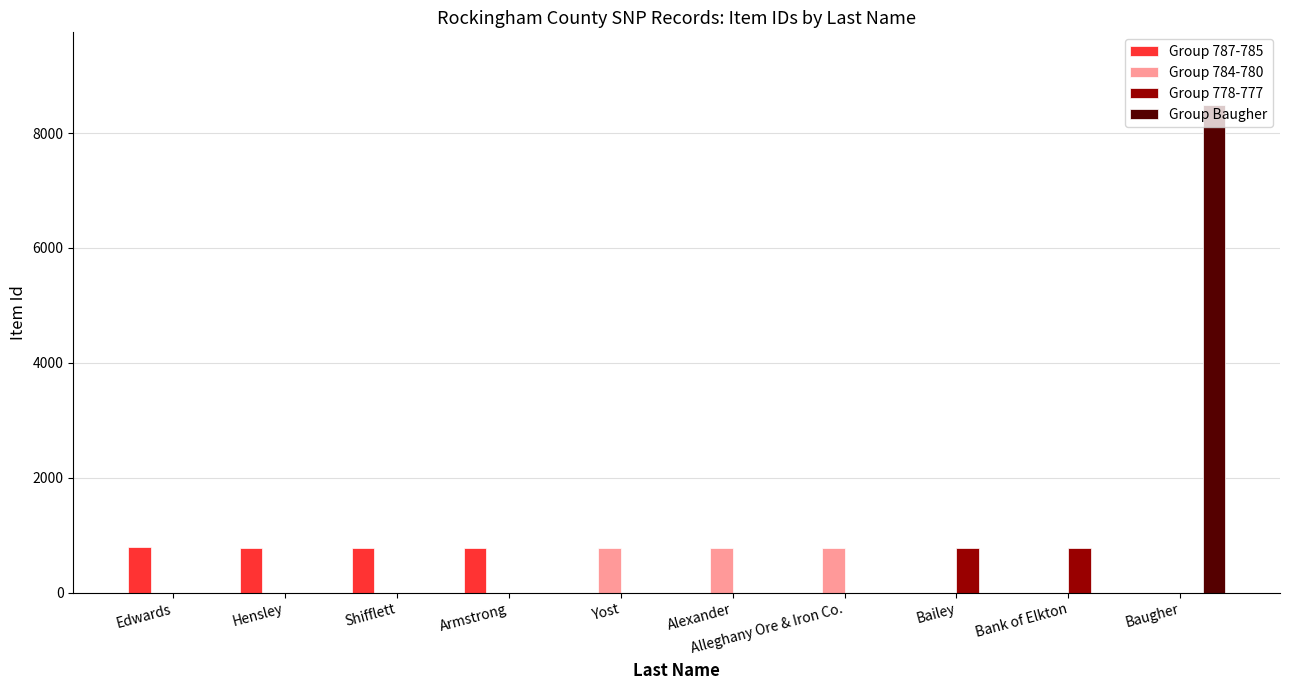

True or false: Group 778-777 has a value of 778 at Bailey.

True